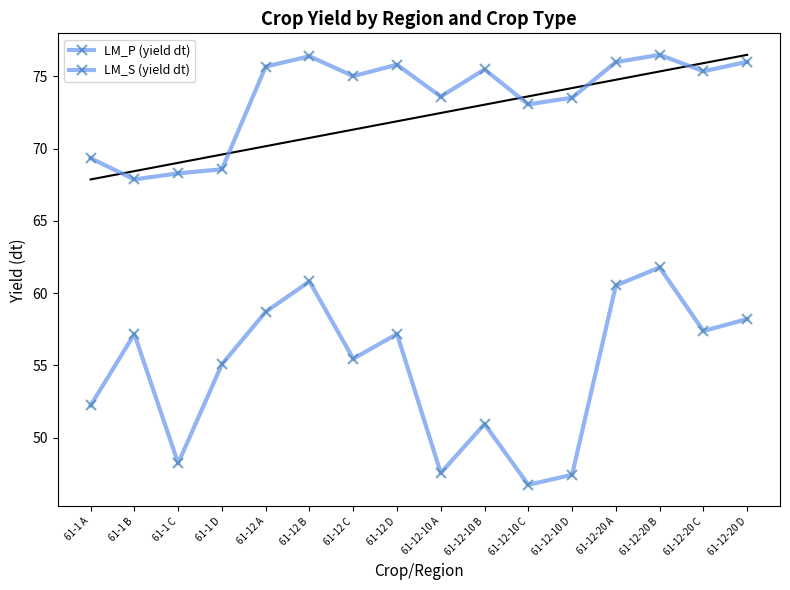

Which category has the highest value in the LM_S (yield dt) series?

61-12-20 B